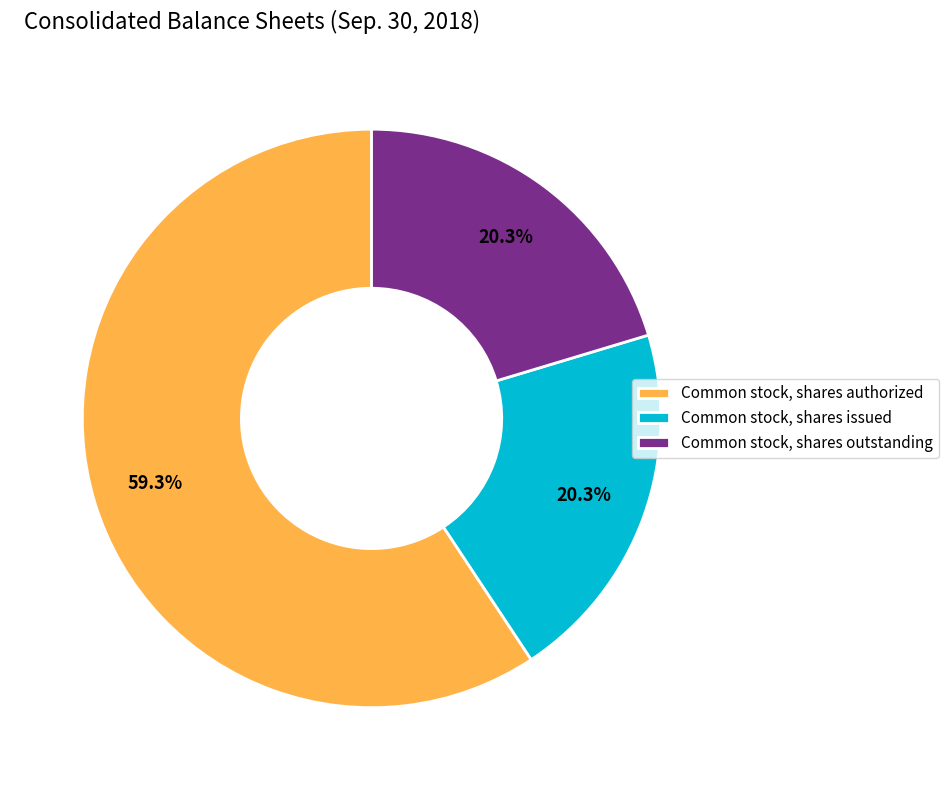

How many segments does this pie chart have?

3